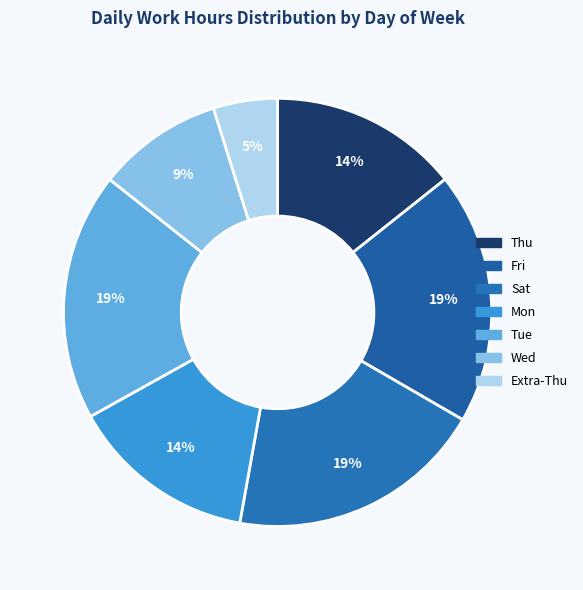

Which category has the smallest portion of the pie?

Extra-Thu